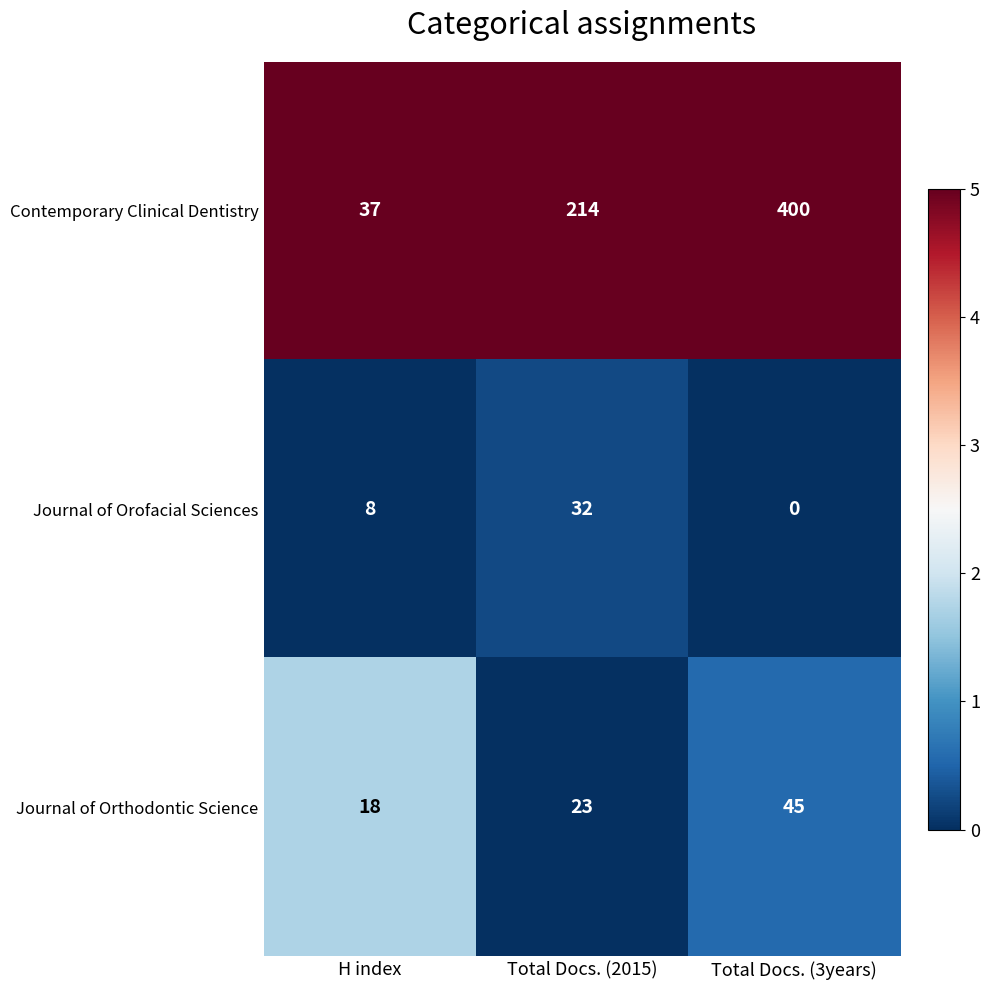

What is the average value of the Journal of Orofacial Sciences series?

13